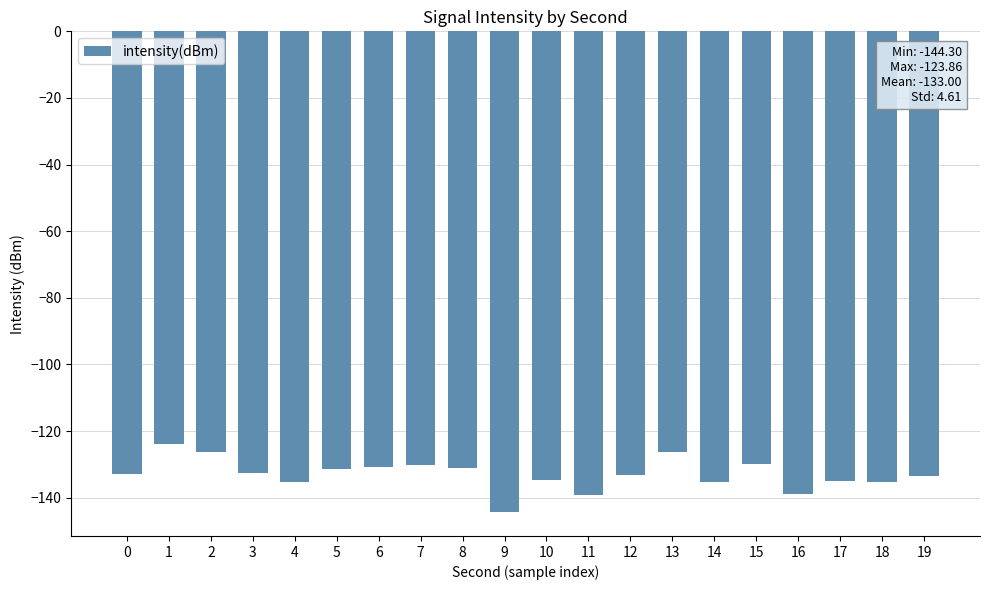

What value does the data have at 5?

-131.3